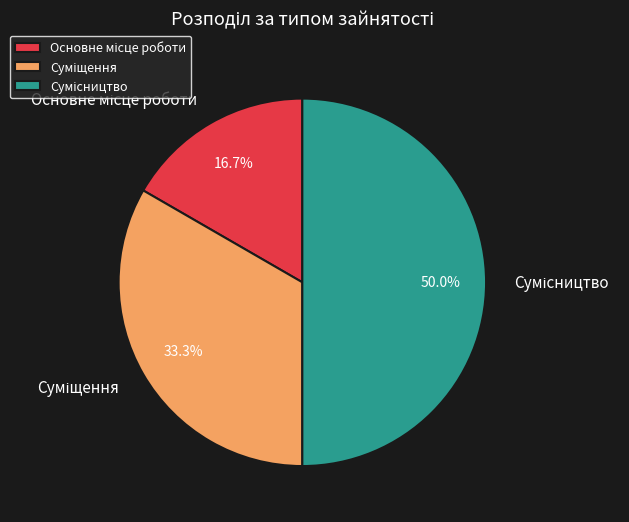

How many segments does this pie chart have?

3